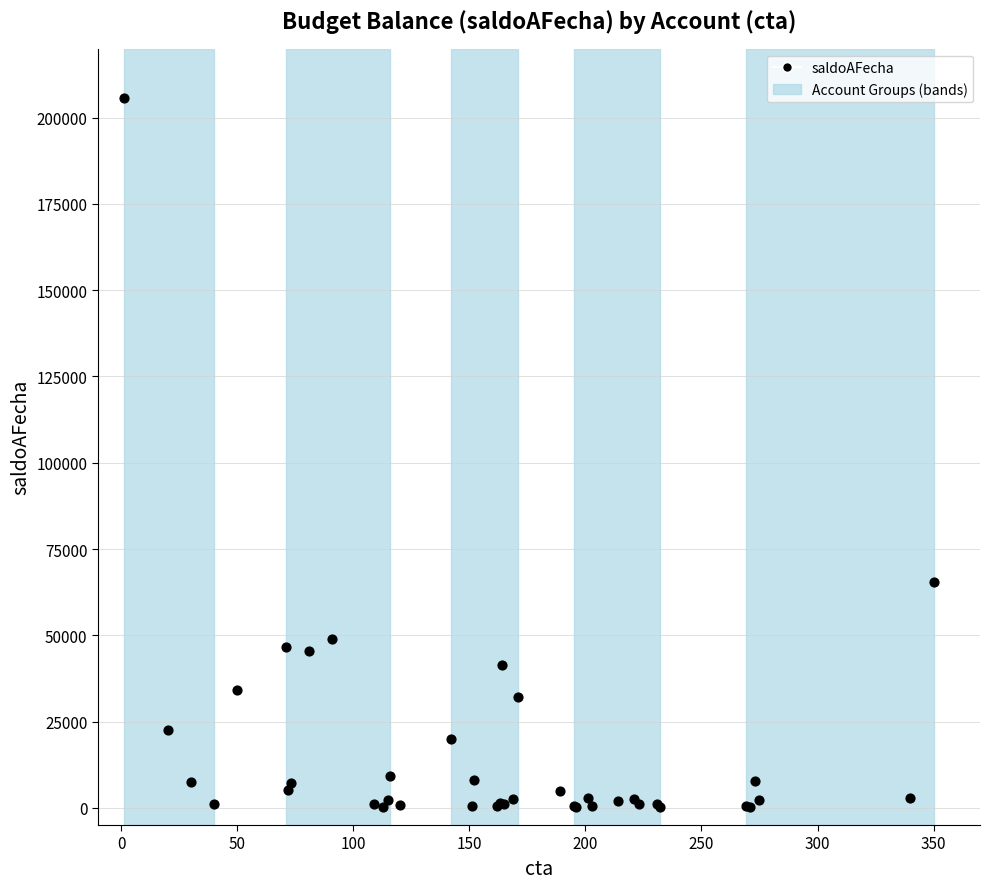

What Y value in the scatter plot is closest to 102961?

65430.0